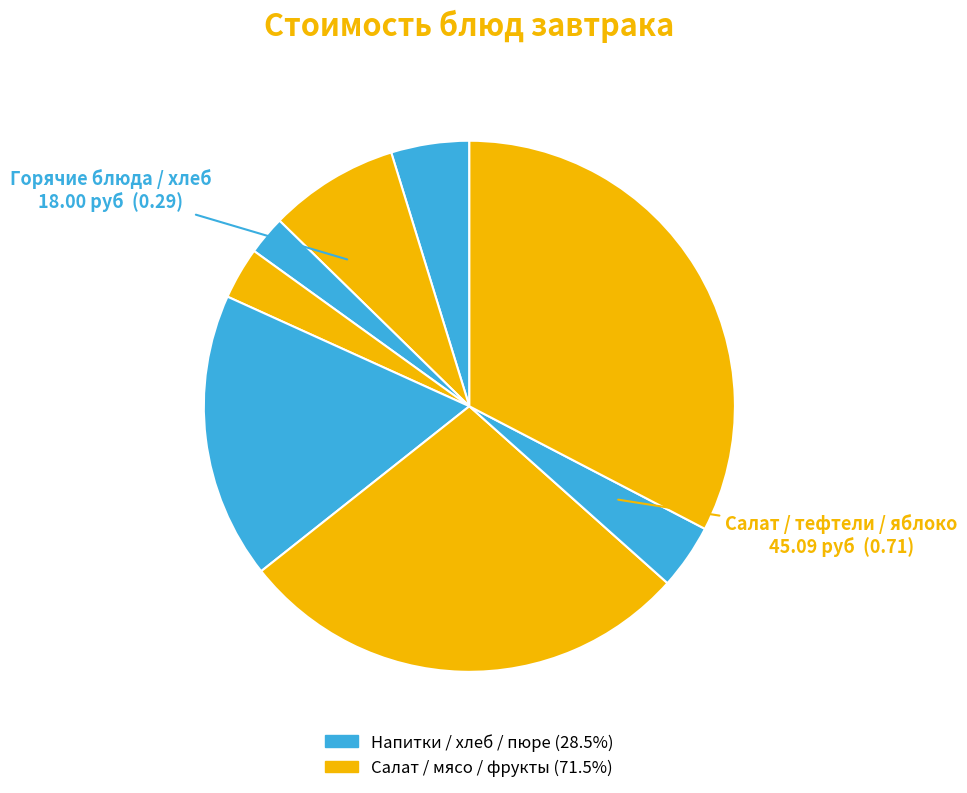

How many slices are in this pie chart?

8